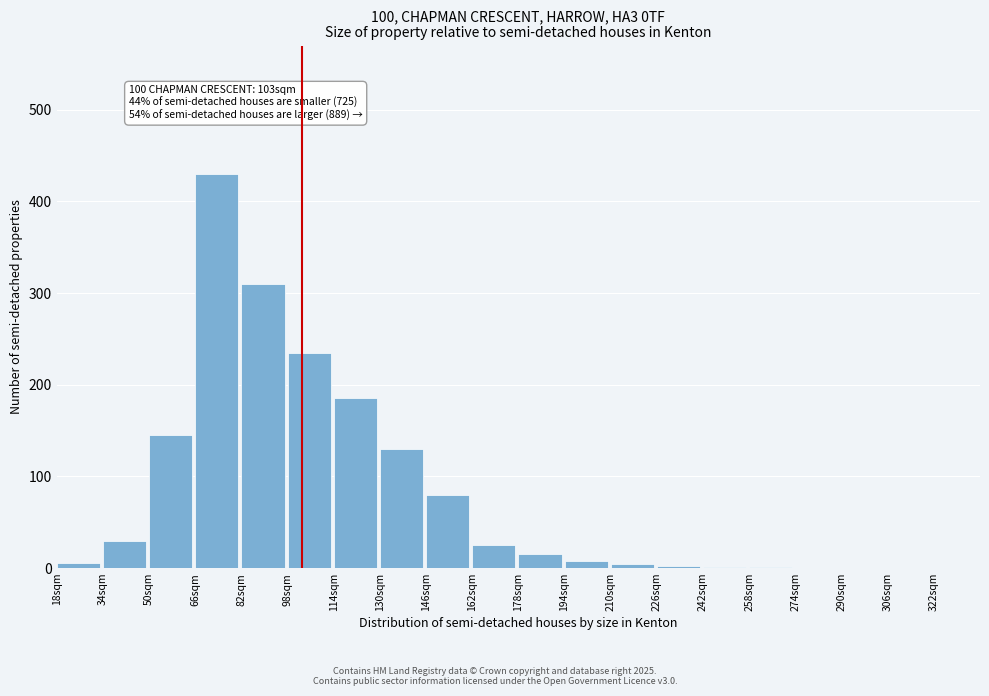

Is it true that the value at 130sqm is 230?

False